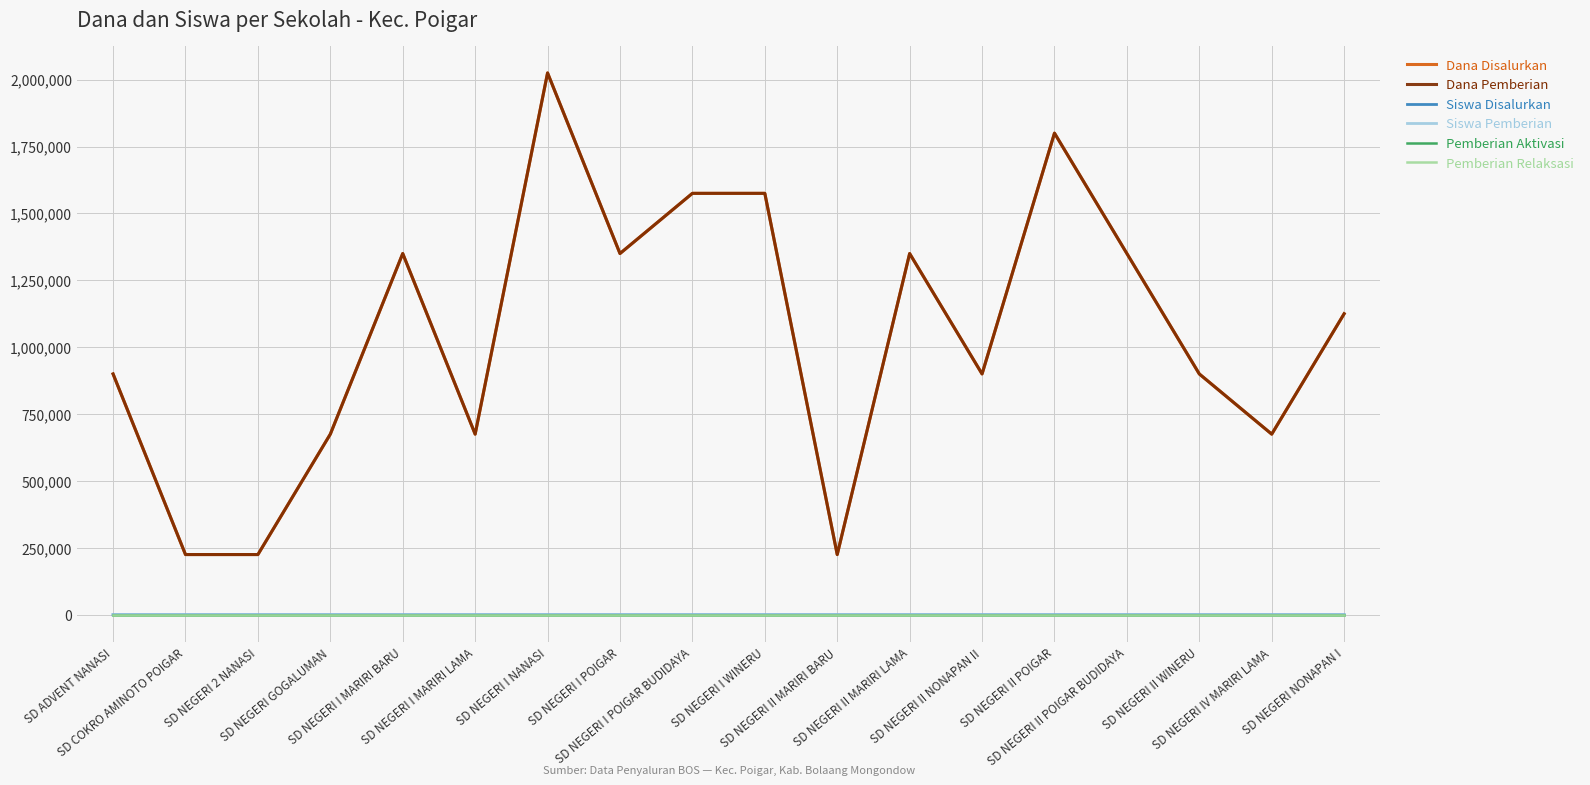

What is the sum of the Siswa Pemberian values at SD NEGERI II MARIRI BARU and SD NEGERI II WINERU?

5